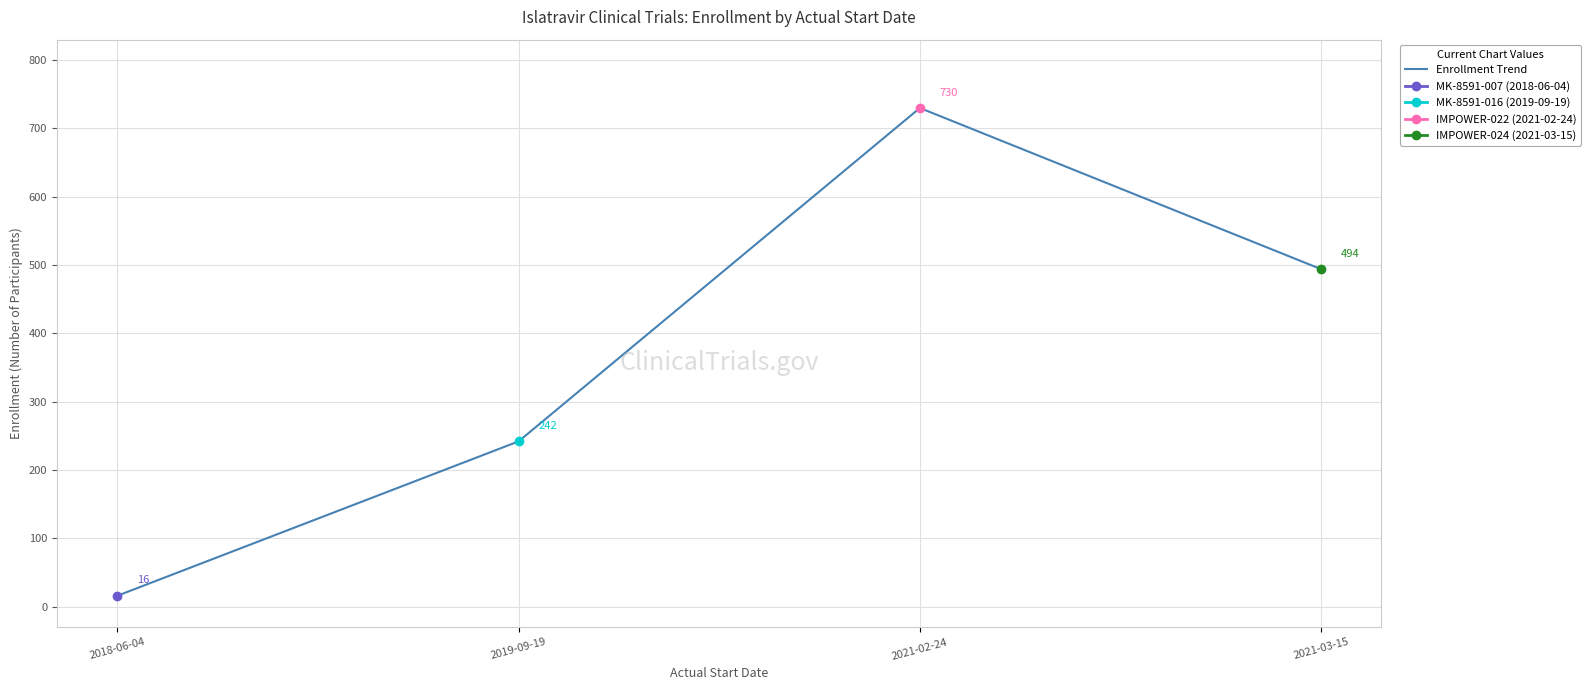

At which label is the value closest to 373?

2021-03-15